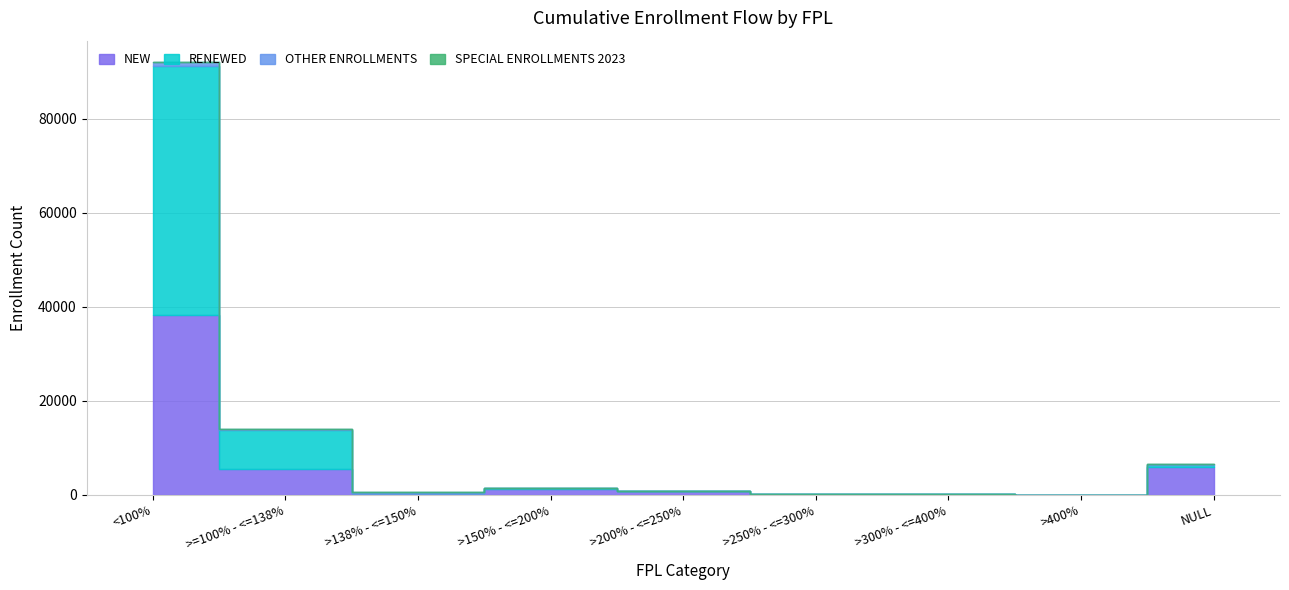

Where is RENEWED nearest to the value 45688?

>=100% - <=138%